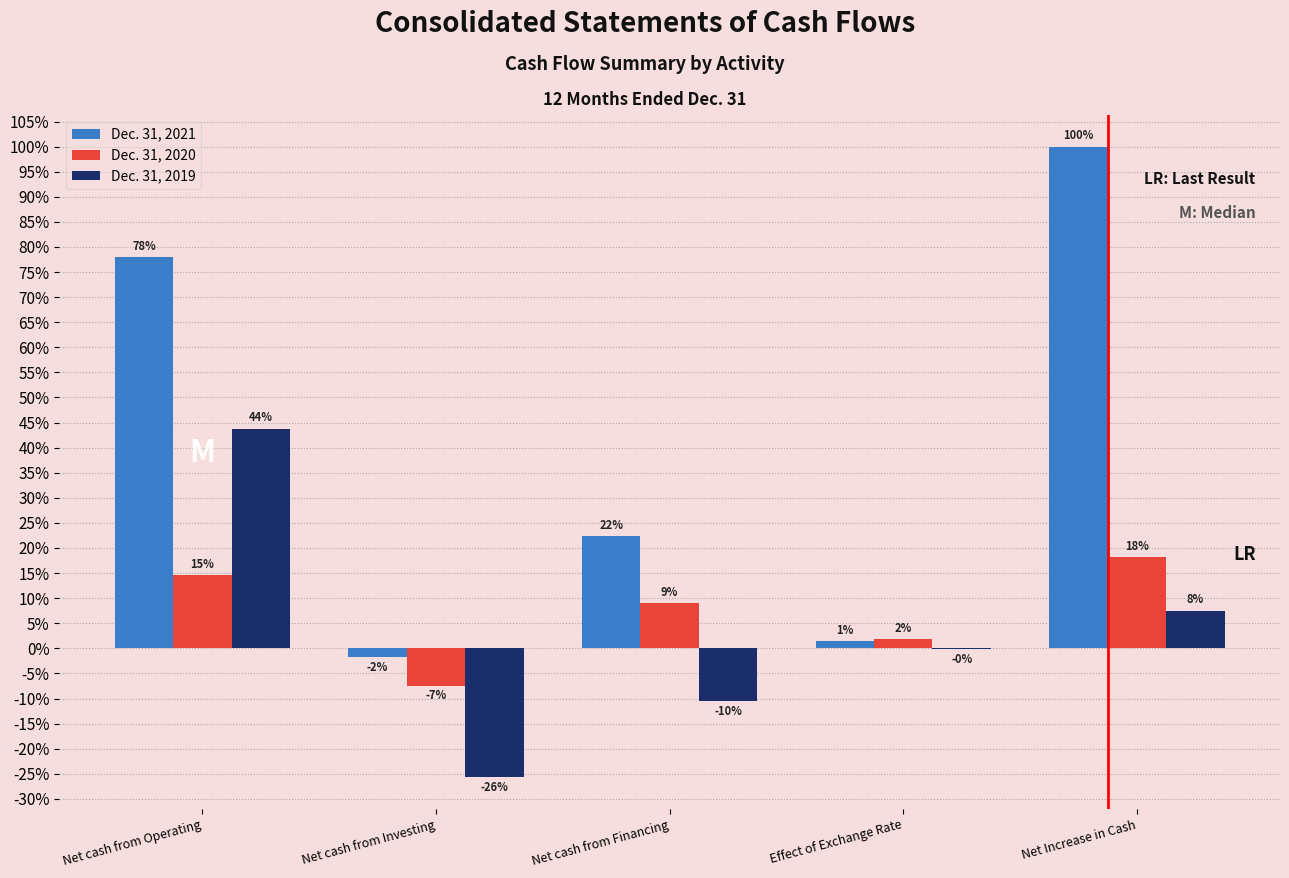

Are the bars horizontal?

No